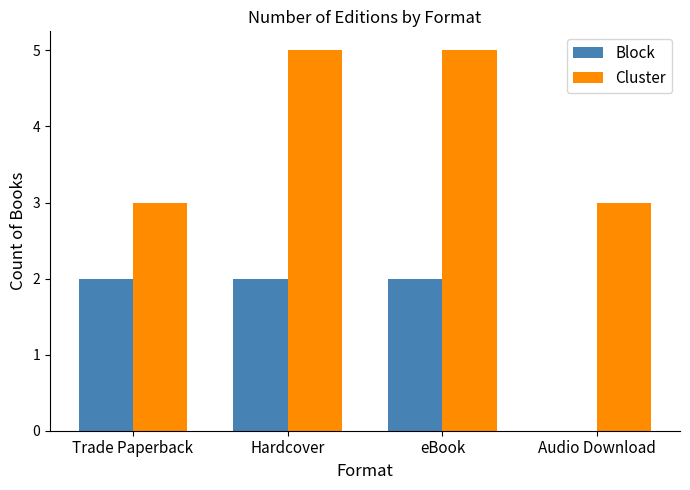

Reading left to right, transcribe all the data shown in this chart.

Block: Trade Paperback=2	Hardcover=2	eBook=2	Audio Download=0
Cluster: Trade Paperback=3	Hardcover=5	eBook=5	Audio Download=3